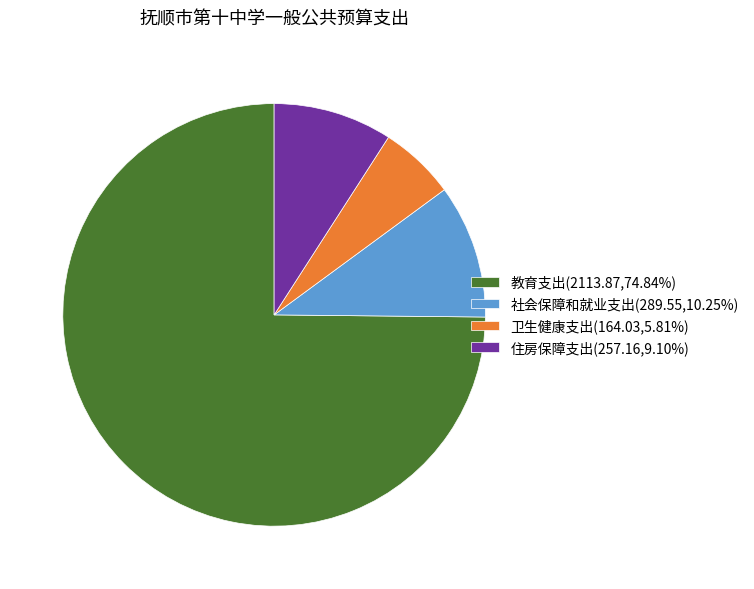

Approximately how many times larger is the value at 卫生健康支出(164.03,5.81%) compared to 住房保障支出(257.16,9.10%)?

0.6